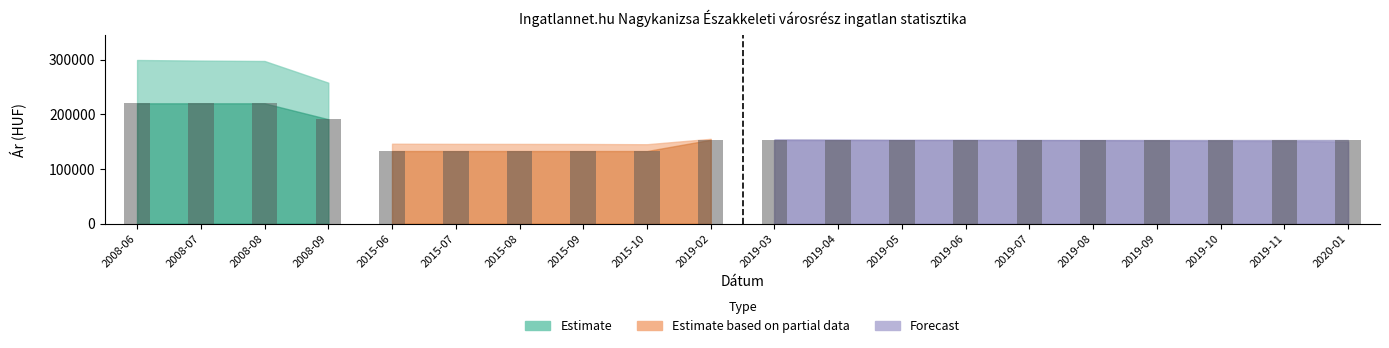

How many series are shown in this chart?

3